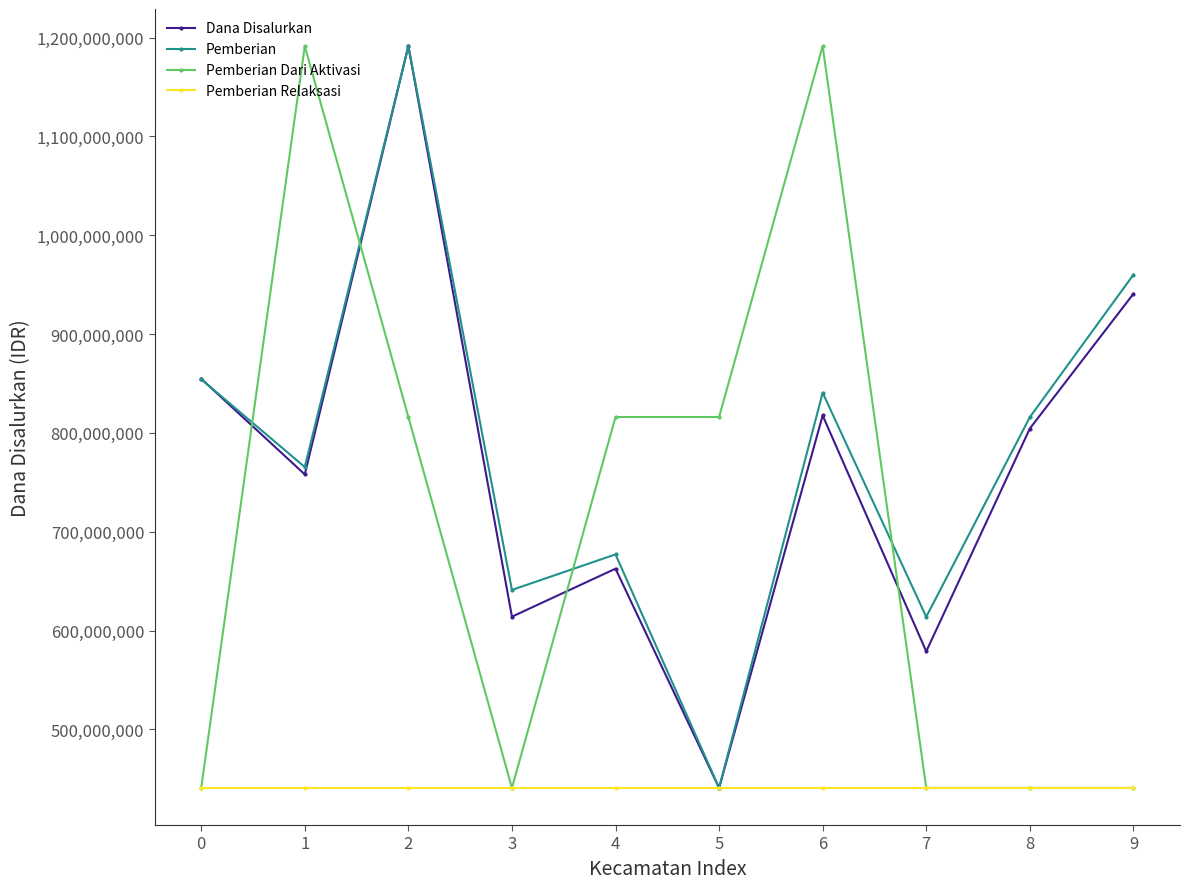

What is the average value of the Dana Disalurkan series?

766327500.0